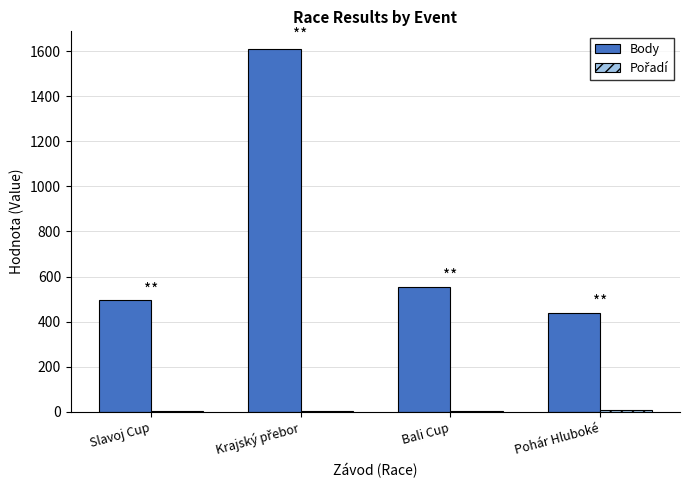

Which series has the widest spread of values?

Body